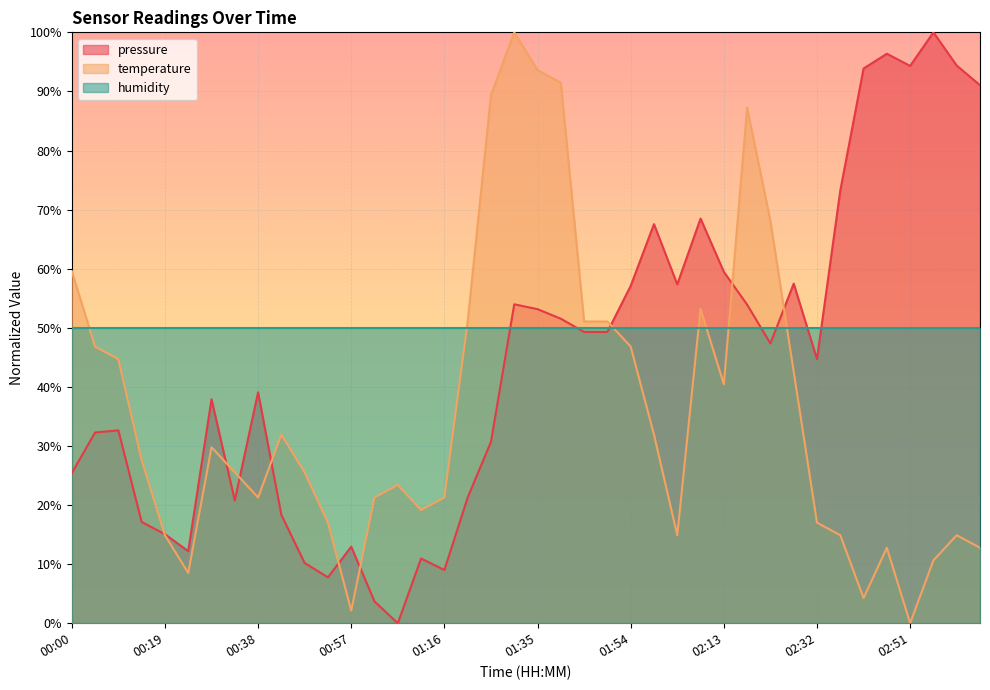

What is the greatest value displayed?

100.0